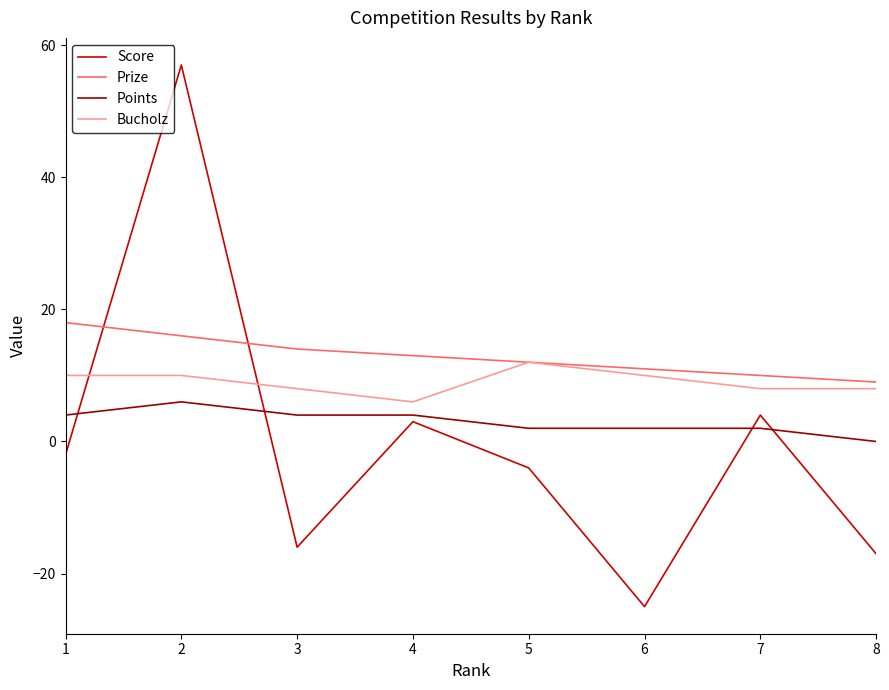

What is the maximum value shown in the chart?

57